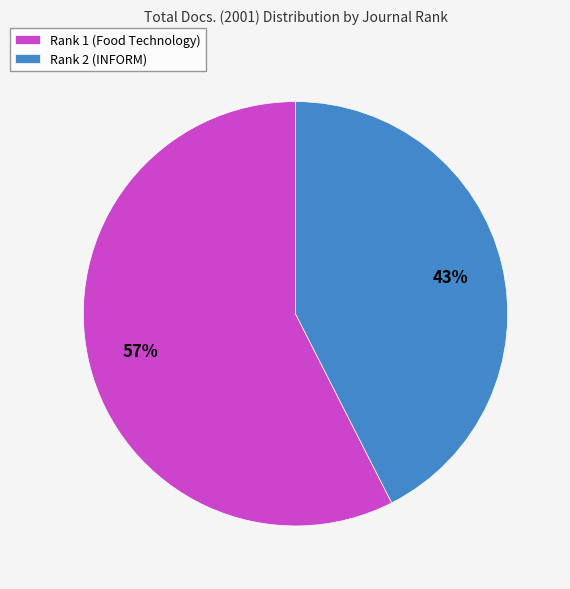

Which has a higher value, Rank 1 (Food Technology) or Rank 2 (INFORM)?

Rank 1 (Food Technology)